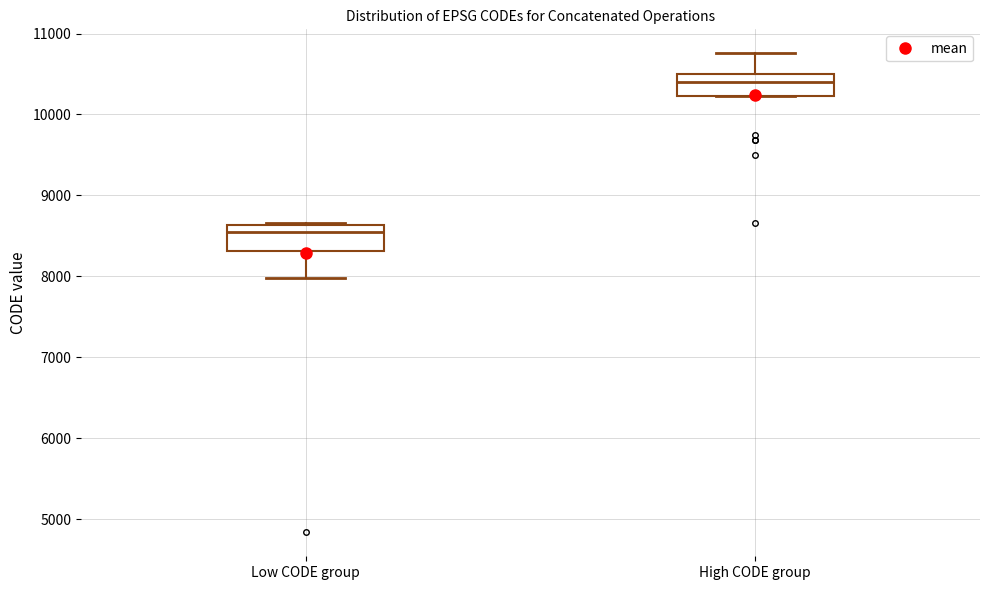

Where is the upper edge of the box for High CODE group on the y-axis? The values are not printed on the chart, so give them approximately, as read against the axis.

10500